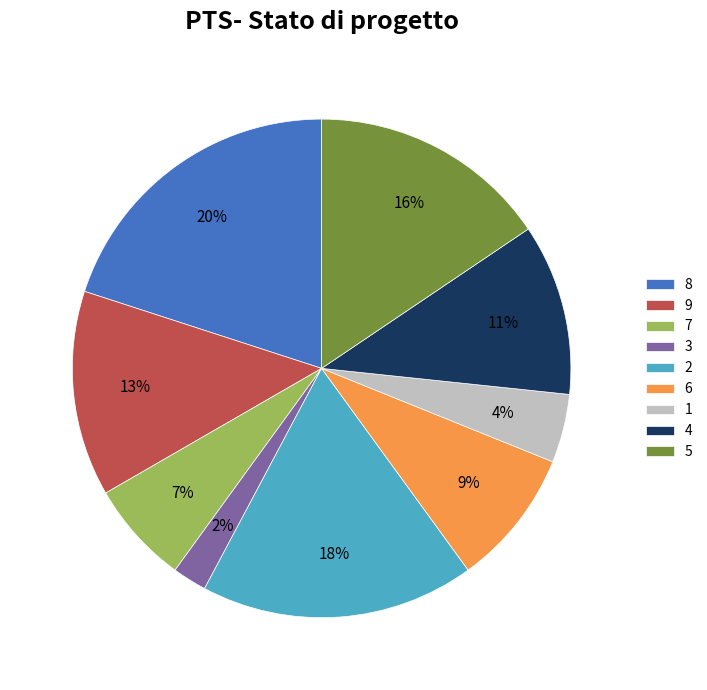

What is the ratio of the value at 9 to the value at 4?

1.2